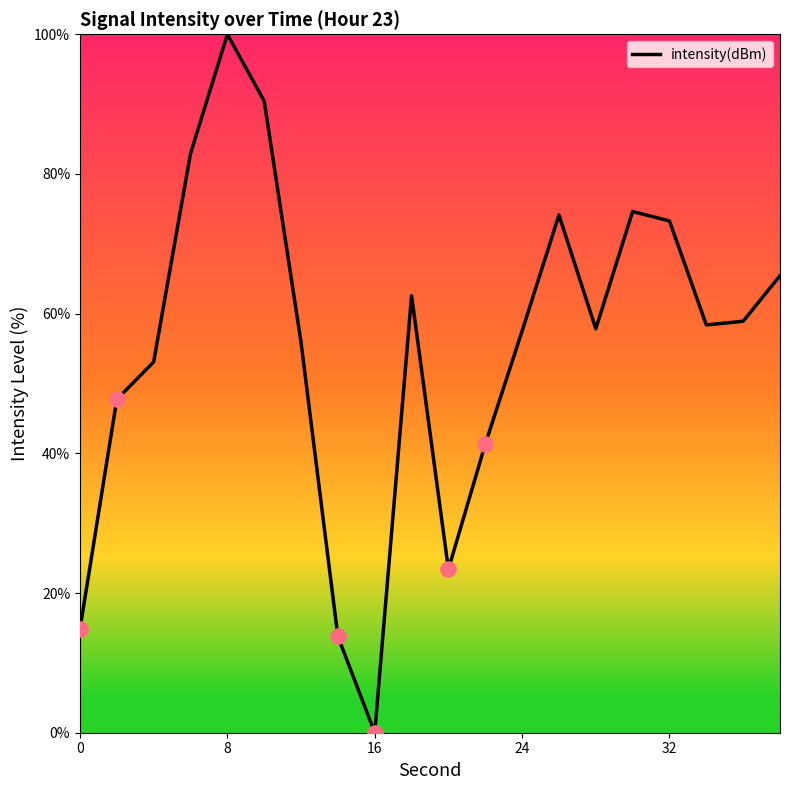

What is the difference between the maximum and minimum values?

100.0